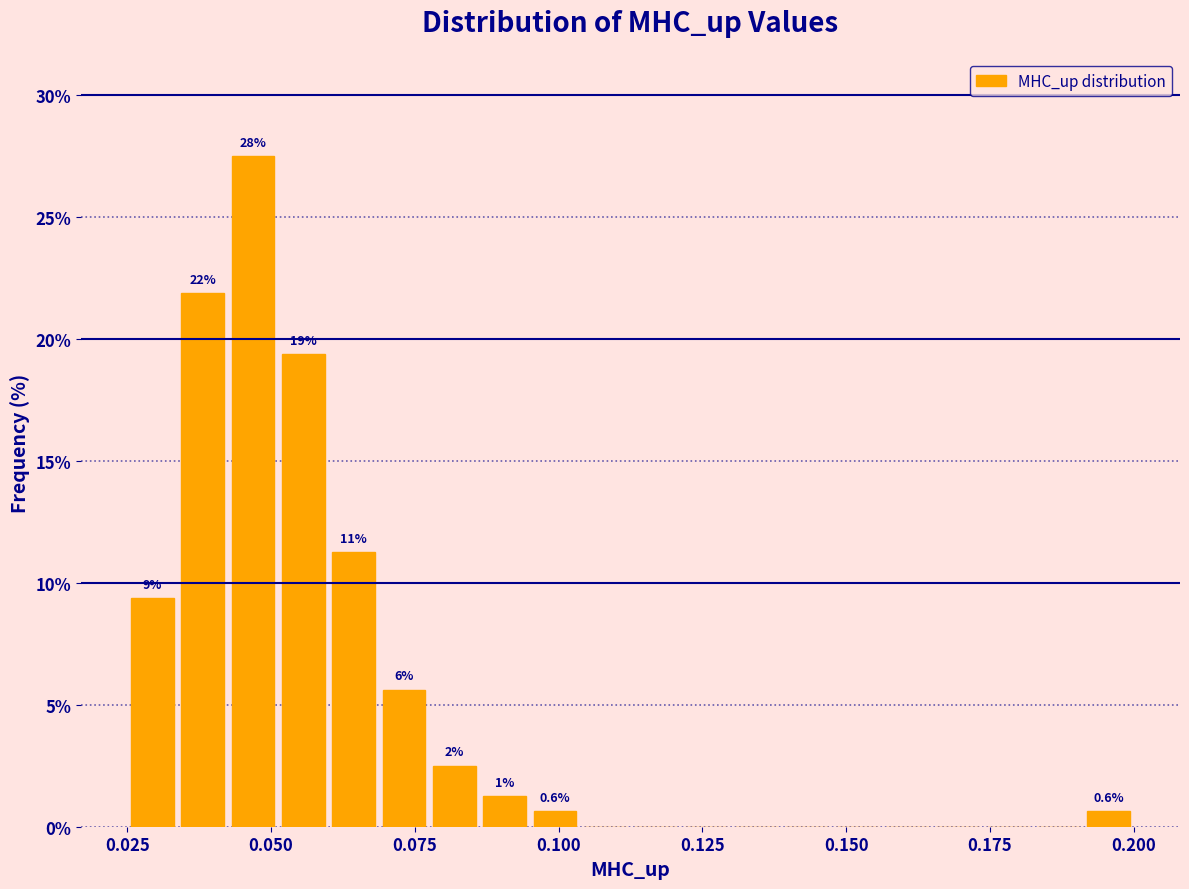

Around what value on the x-axis is the tallest bar? Give the approximate position of its centre, as read against the axis.

0.045